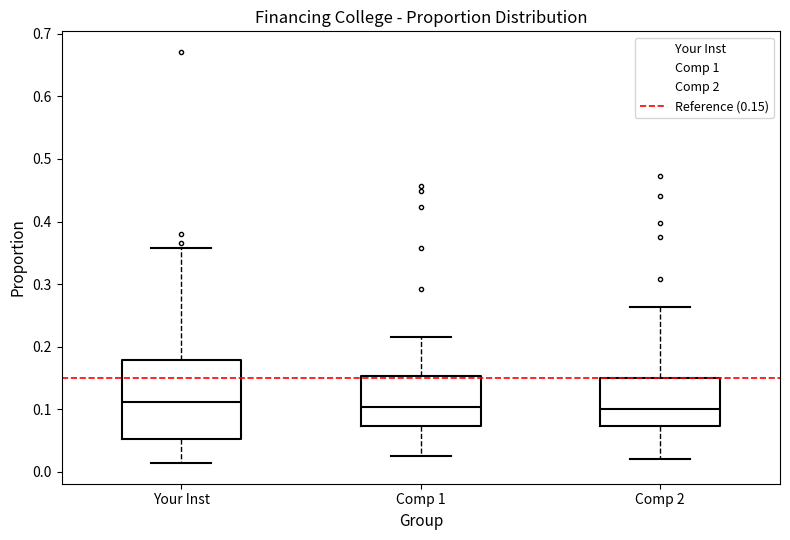

Reading left to right, transcribe this box plot: for each box, give where its median line is, the range the box spans, and where its two whiskers end, as read against the y-axis. The values are not printed on the chart, so give them approximately, as read against the axis.

Your Inst: median 0.11, box 0.05 to 0.18, whiskers 0.01 to 0.36
Comp 1: median 0.10, box 0.07 to 0.15, whiskers 0.03 to 0.22
Comp 2: median 0.10, box 0.07 to 0.15, whiskers 0.02 to 0.26